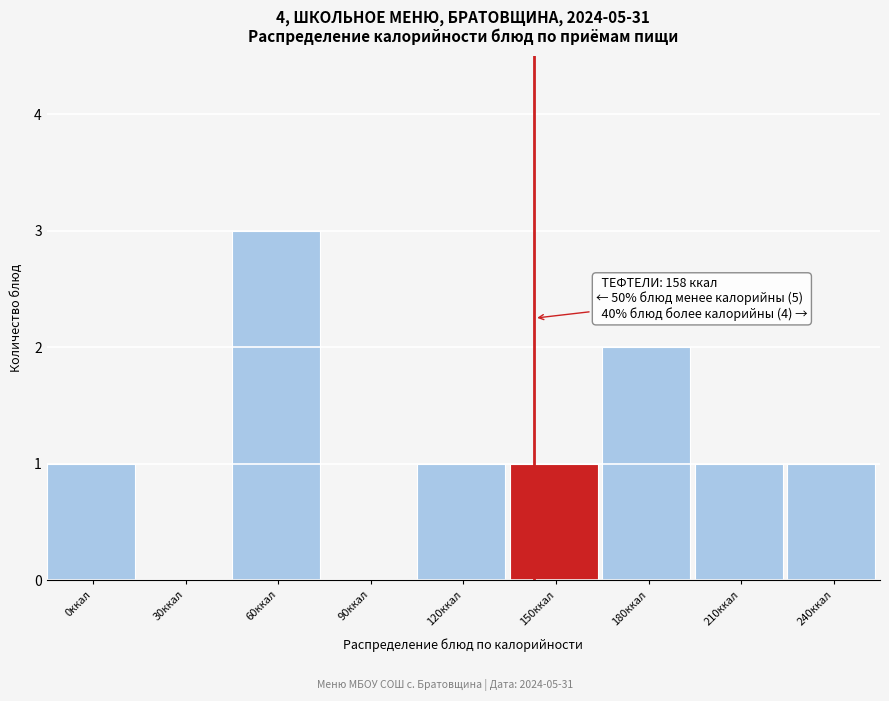

Reading left to right, transcribe all the data shown in this chart.

0ккал=1	30ккал=0	60ккал=3	90ккал=0	120ккал=1	150ккал=1	180ккал=2	210ккал=1	240ккал=1